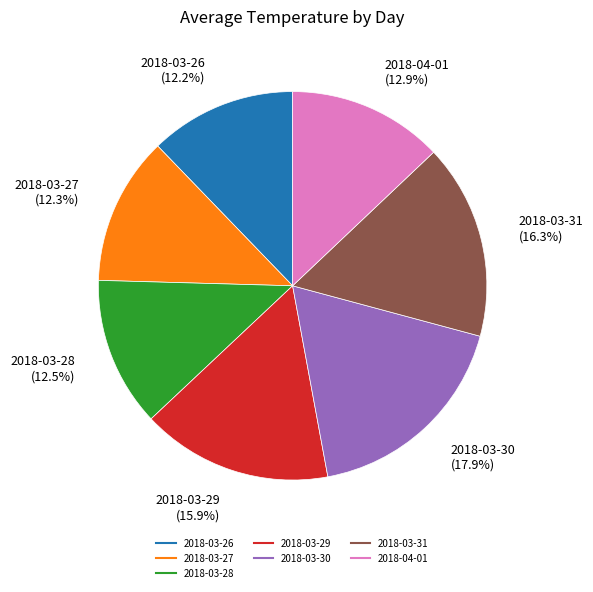

Is there any slice that represents more than half of the pie?

No